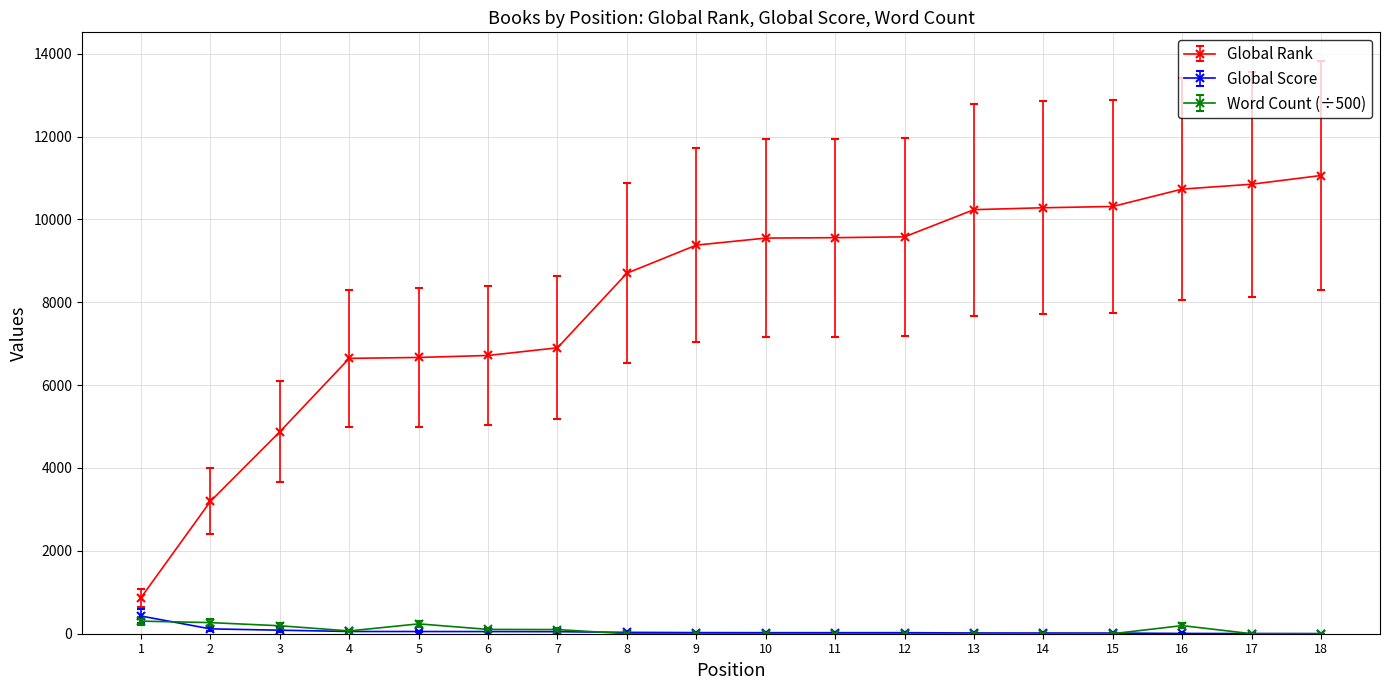

Where does the Global Score series first go above 27?

1